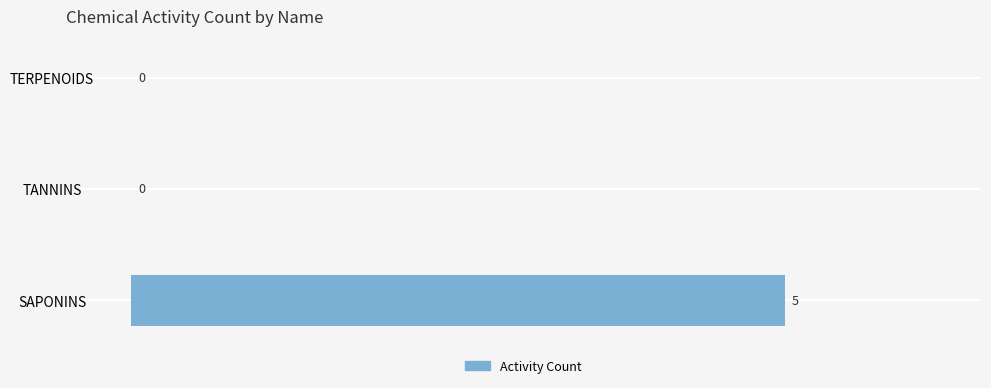

Reading bottom to top, what are all the values shown in this chart?

SAPONINS=5	TANNINS=0	TERPENOIDS=0